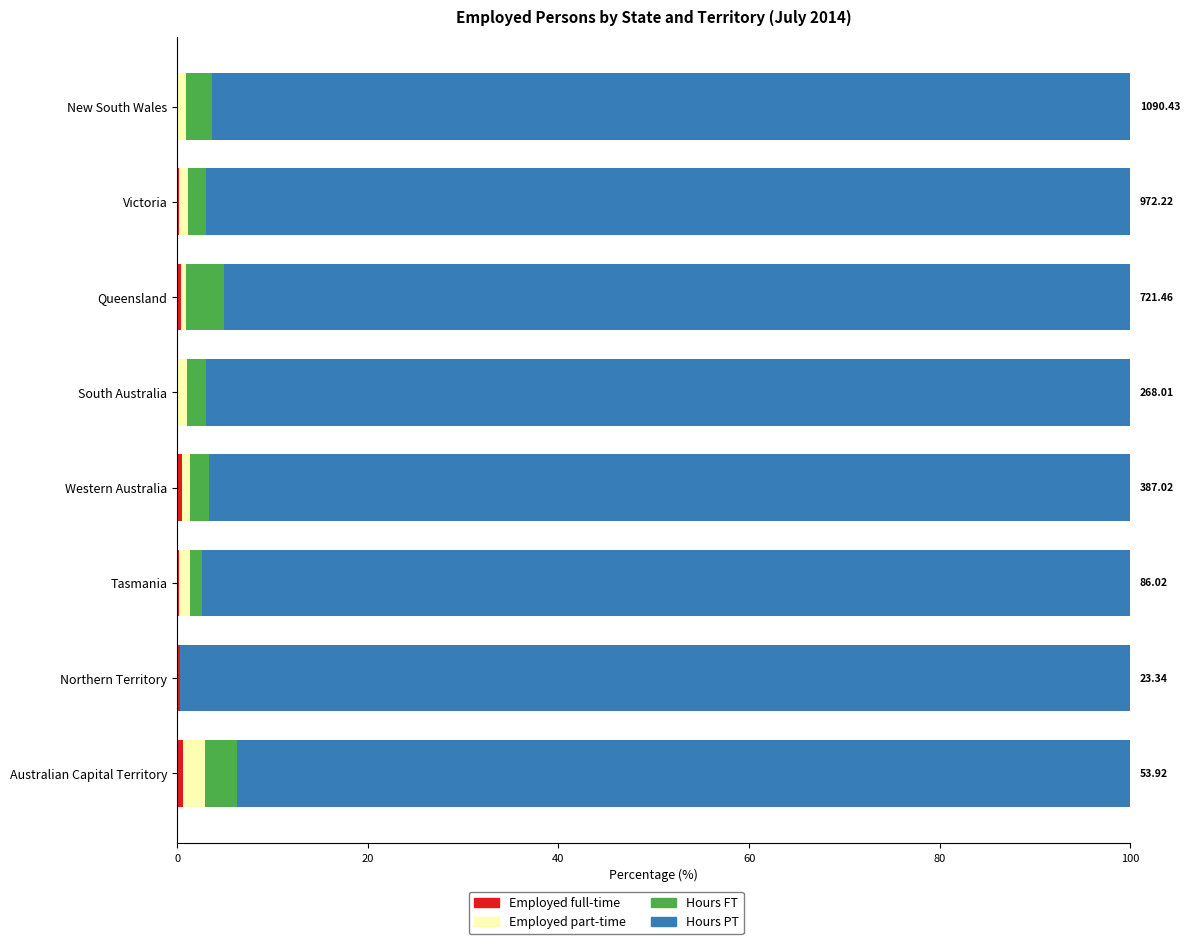

Count the number of categories in the chart.

8